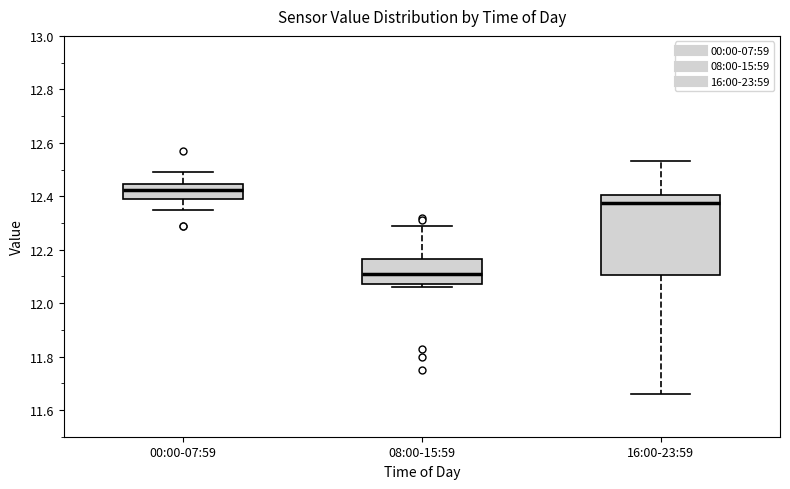

Which box is the tallest, from its lower edge to its upper edge?

16:00-23:59